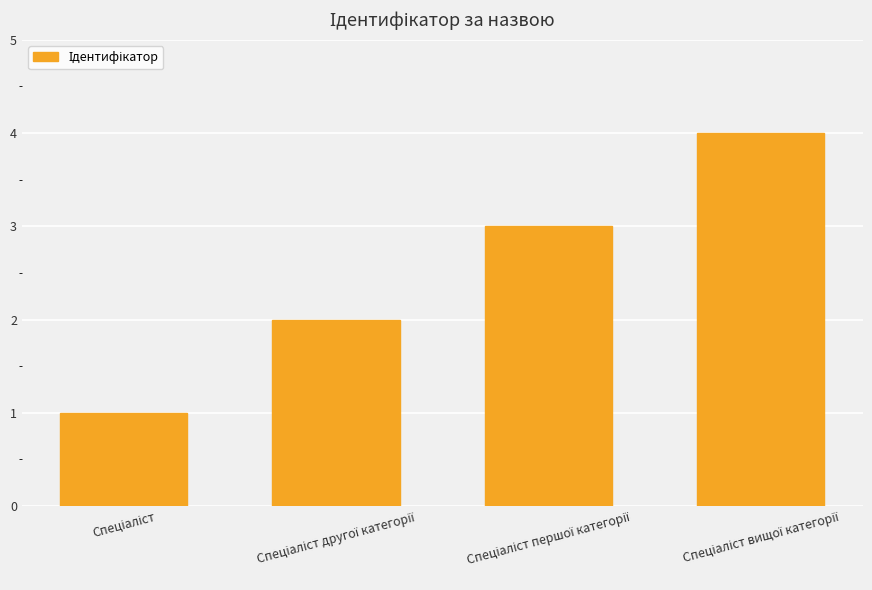

Reading left to right, transcribe all the data shown in this chart.

1	2	3	4